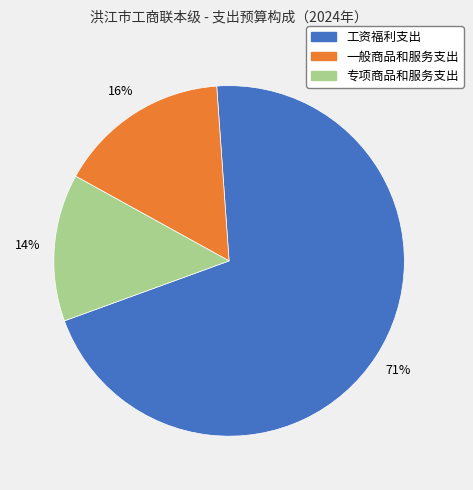

Is the sum of 专项商品和服务支出 and 一般商品和服务支出 greater than half?

No